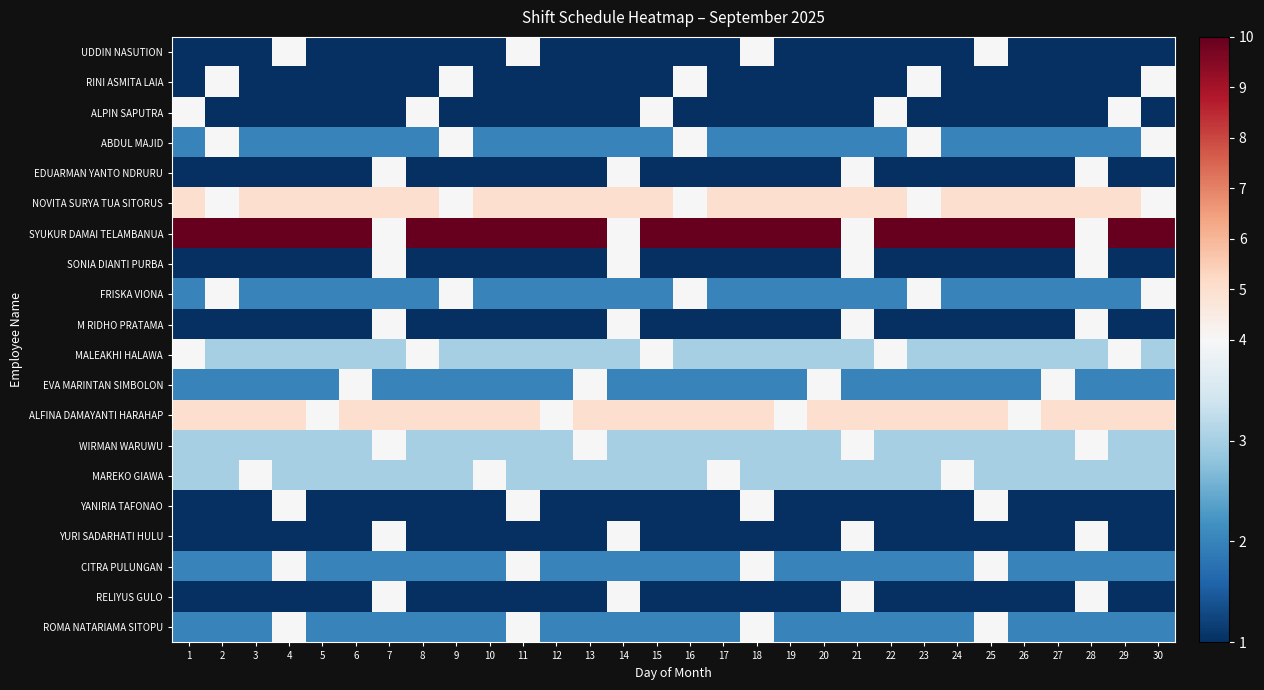

What is the total value across all series at 24?

49